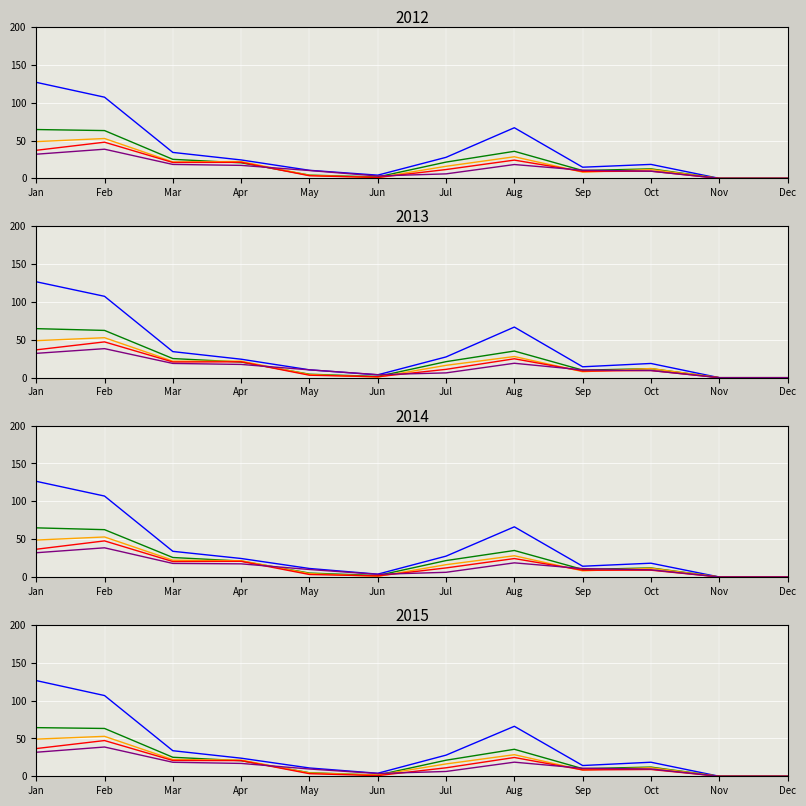

Is the value of pct05 at Dec greater than the value of pct95 at Oct?

No